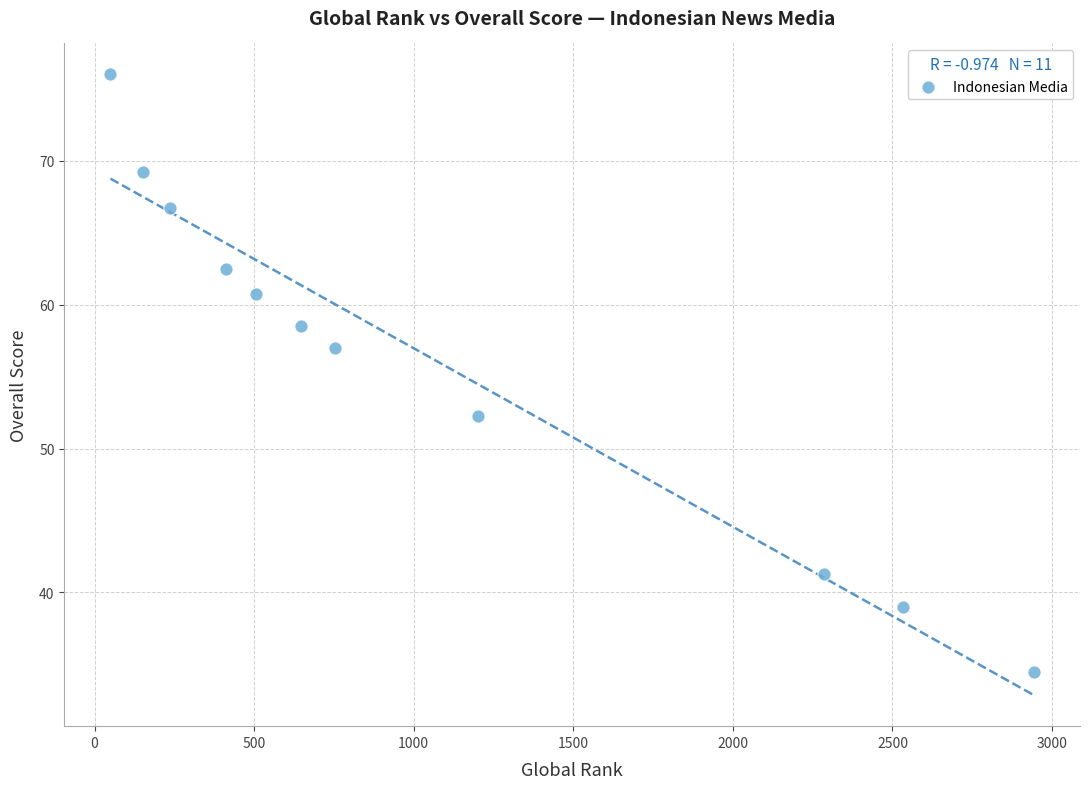

What Y value in the scatter plot is closest to 55?

57.0